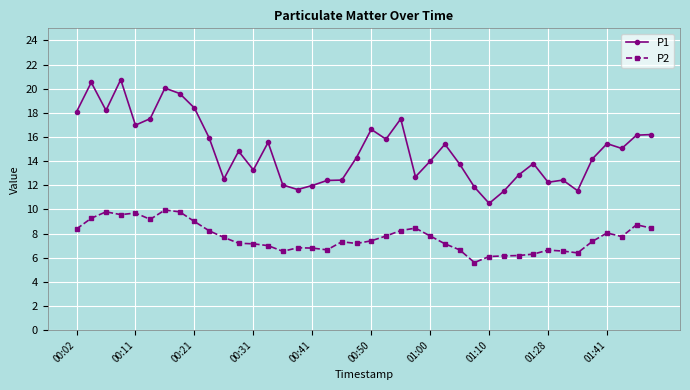

List the series in order of their overall mean, lowest first.

P2, P1